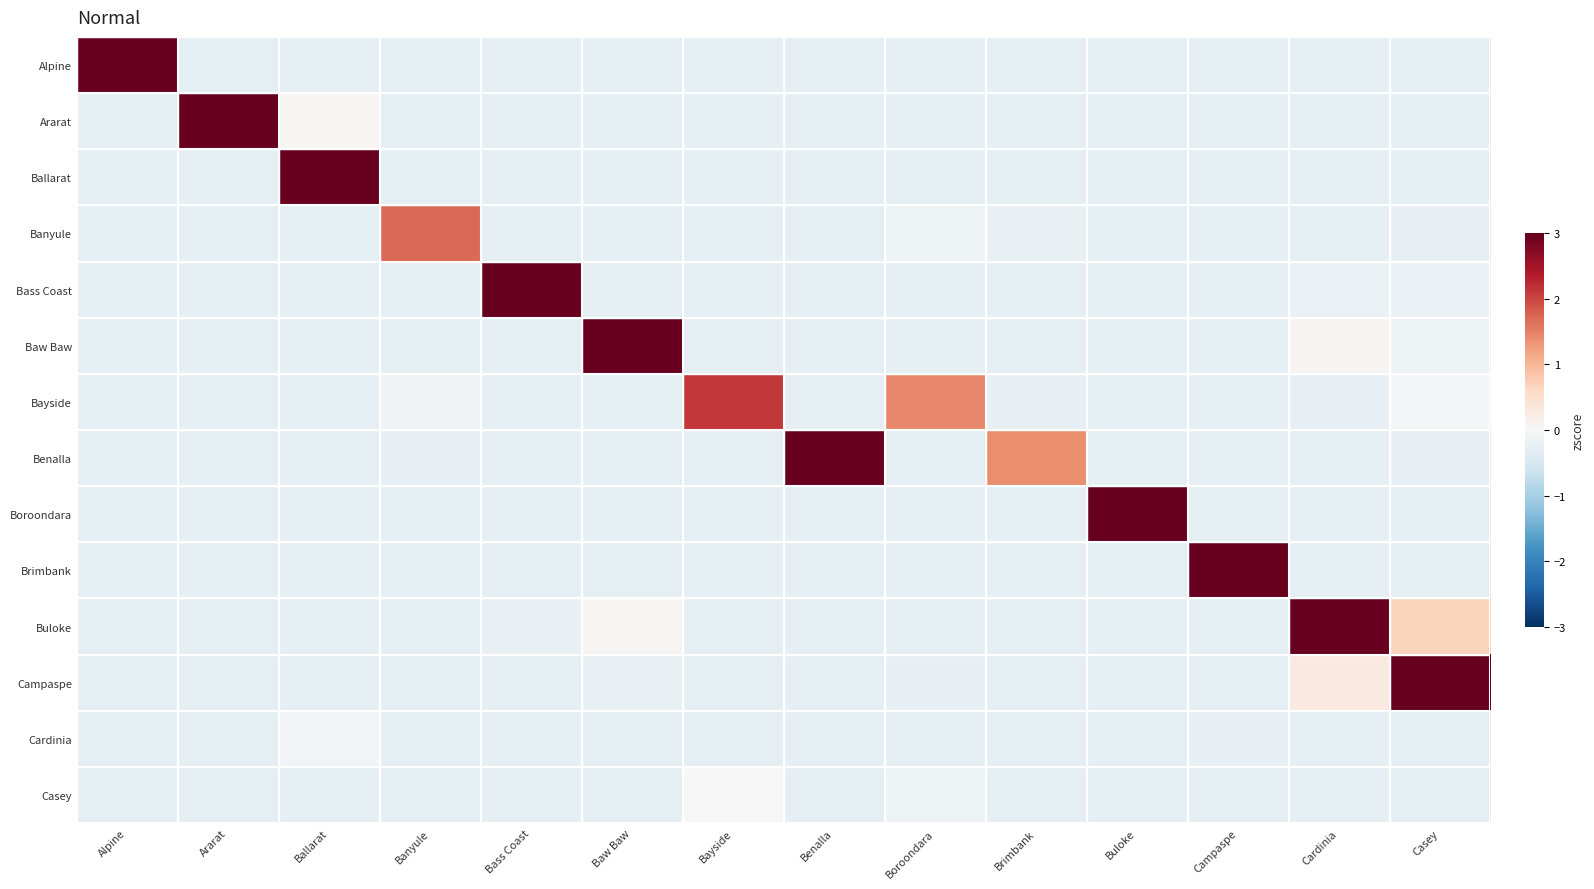

Reading left to right, extract all data points from this chart.

Alpine: Alpine=4.7	Ararat=-0.3	Ballarat=-0.3	Banyule=-0.3	Bass Coast=-0.3	Baw Baw=-0.3	Bayside=-0.3	Benalla=-0.3	Boroondara=-0.3	Brimbank=-0.3	Buloke=-0.3	Campaspe=-0.3	Cardinia=-0.3	Casey=-0.3
Ararat: Alpine=-0.3	Ararat=4.0	Ballarat=0.1	Banyule=-0.3	Bass Coast=-0.3	Baw Baw=-0.3	Bayside=-0.3	Benalla=-0.3	Boroondara=-0.3	Brimbank=-0.3	Buloke=-0.3	Campaspe=-0.3	Cardinia=-0.3	Casey=-0.3
Ballarat: Alpine=-0.3	Ararat=-0.3	Ballarat=4.2	Banyule=-0.3	Bass Coast=-0.3	Baw Baw=-0.3	Bayside=-0.3	Benalla=-0.3	Boroondara=-0.3	Brimbank=-0.3	Buloke=-0.3	Campaspe=-0.3	Cardinia=-0.3	Casey=-0.3
Banyule: Alpine=-0.3	Ararat=-0.3	Ballarat=-0.3	Banyule=1.7	Bass Coast=-0.3	Baw Baw=-0.3	Bayside=-0.3	Benalla=-0.3	Boroondara=-0.1	Brimbank=-0.2	Buloke=-0.3	Campaspe=-0.3	Cardinia=-0.3	Casey=-0.3
Bass Coast: Alpine=-0.3	Ararat=-0.3	Ballarat=-0.3	Banyule=-0.3	Bass Coast=4.5	Baw Baw=-0.3	Bayside=-0.3	Benalla=-0.3	Boroondara=-0.3	Brimbank=-0.3	Buloke=-0.3	Campaspe=-0.3	Cardinia=-0.2	Casey=-0.2
Baw Baw: Alpine=-0.3	Ararat=-0.3	Ballarat=-0.3	Banyule=-0.3	Bass Coast=-0.3	Baw Baw=4.1	Bayside=-0.3	Benalla=-0.3	Boroondara=-0.3	Brimbank=-0.3	Buloke=-0.3	Campaspe=-0.3	Cardinia=0.1	Casey=-0.2
Bayside: Alpine=-0.3	Ararat=-0.3	Ballarat=-0.3	Banyule=-0.1	Bass Coast=-0.3	Baw Baw=-0.3	Bayside=2.1	Benalla=-0.3	Boroondara=1.4	Brimbank=-0.2	Buloke=-0.3	Campaspe=-0.3	Cardinia=-0.3	Casey=-0.0
Benalla: Alpine=-0.3	Ararat=-0.3	Ballarat=-0.3	Banyule=-0.2	Bass Coast=-0.3	Baw Baw=-0.3	Bayside=-0.3	Benalla=4.0	Boroondara=-0.3	Brimbank=1.4	Buloke=-0.3	Campaspe=-0.3	Cardinia=-0.3	Casey=-0.3
Boroondara: Alpine=-0.3	Ararat=-0.3	Ballarat=-0.3	Banyule=-0.3	Bass Coast=-0.3	Baw Baw=-0.3	Bayside=-0.3	Benalla=-0.3	Boroondara=-0.3	Brimbank=-0.3	Buloke=4.6	Campaspe=-0.3	Cardinia=-0.3	Casey=-0.3
Brimbank: Alpine=-0.3	Ararat=-0.3	Ballarat=-0.3	Banyule=-0.3	Bass Coast=-0.3	Baw Baw=-0.3	Bayside=-0.3	Benalla=-0.3	Boroondara=-0.3	Brimbank=-0.3	Buloke=-0.3	Campaspe=4.6	Cardinia=-0.3	Casey=-0.3
Buloke: Alpine=-0.3	Ararat=-0.3	Ballarat=-0.3	Banyule=-0.3	Bass Coast=-0.2	Baw Baw=0.0	Bayside=-0.3	Benalla=-0.3	Boroondara=-0.3	Brimbank=-0.3	Buloke=-0.3	Campaspe=-0.3	Cardinia=3.1	Casey=0.7
Campaspe: Alpine=-0.3	Ararat=-0.3	Ballarat=-0.3	Banyule=-0.3	Bass Coast=-0.3	Baw Baw=-0.2	Bayside=-0.3	Benalla=-0.3	Boroondara=-0.3	Brimbank=-0.3	Buloke=-0.3	Campaspe=-0.3	Cardinia=0.3	Casey=3.1
Cardinia: Alpine=-0.3	Ararat=-0.3	Ballarat=-0.1	Banyule=-0.3	Bass Coast=-0.3	Baw Baw=-0.3	Bayside=-0.3	Benalla=-0.3	Boroondara=-0.3	Brimbank=-0.3	Buloke=-0.3	Campaspe=-0.2	Cardinia=-0.3	Casey=-0.3
Casey: Alpine=-0.3	Ararat=-0.3	Ballarat=-0.3	Banyule=-0.3	Bass Coast=-0.3	Baw Baw=-0.3	Bayside=0.0	Benalla=-0.3	Boroondara=-0.2	Brimbank=-0.3	Buloke=-0.3	Campaspe=-0.3	Cardinia=-0.3	Casey=-0.3